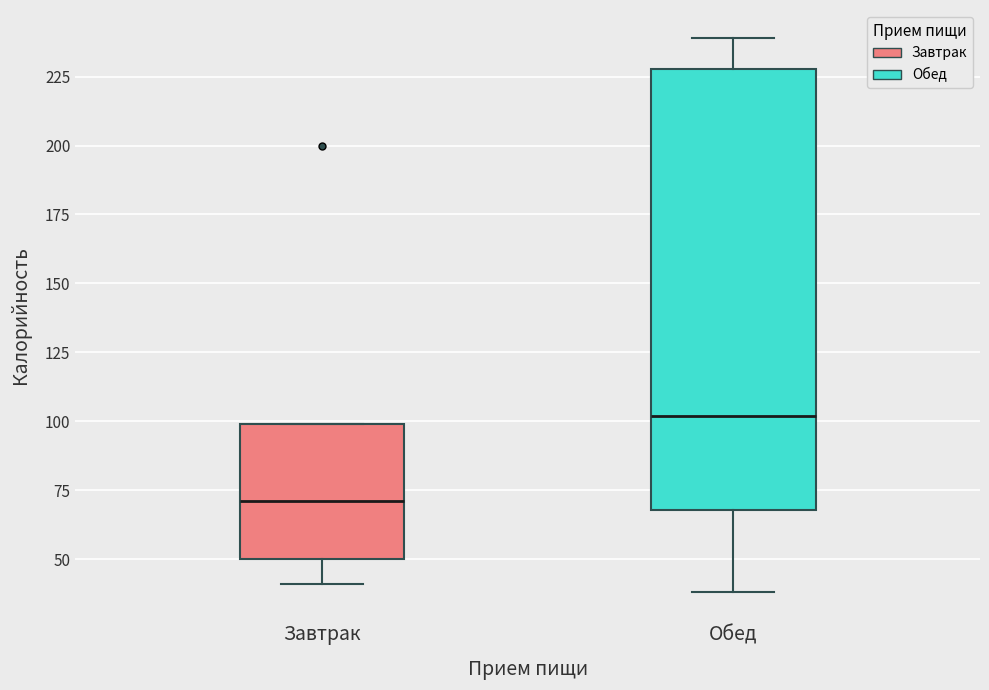

Which box has the highest median line?

Обед